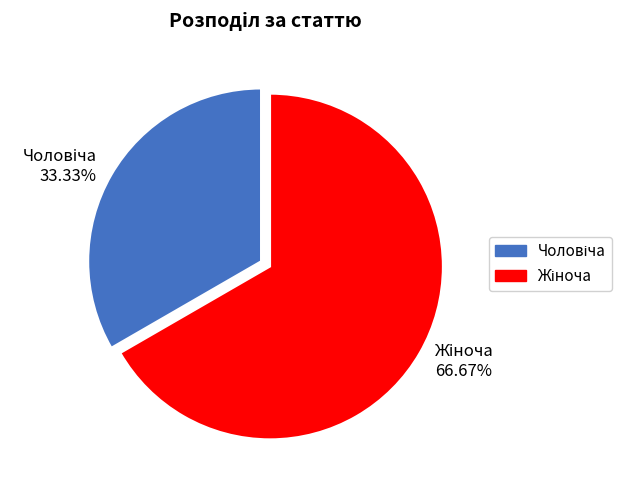

Is there a majority slice in this chart?

Yes